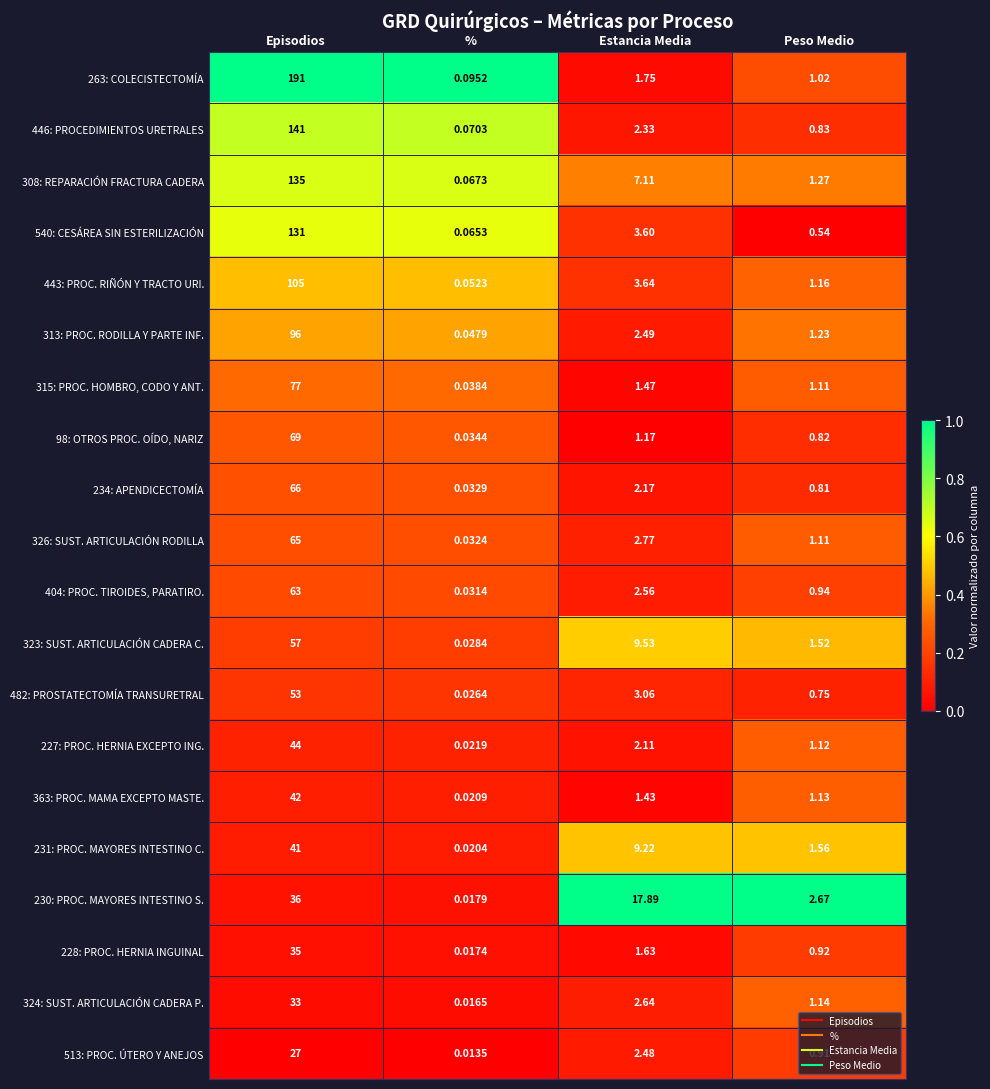

How many data points in 363: PROC. MAMA EXCEPTO MASTE. are less than 1?

1